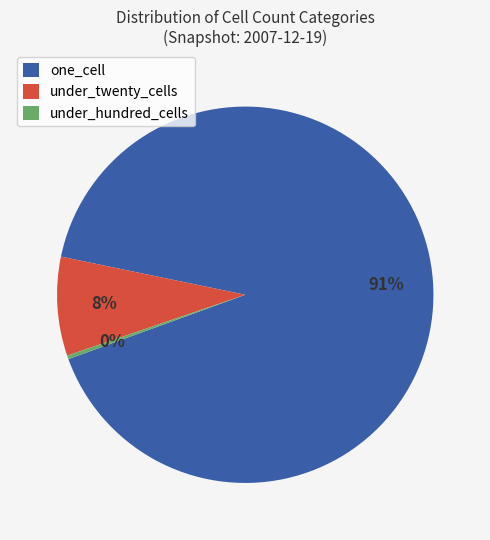

Which slice is the smallest?

under_hundred_cells